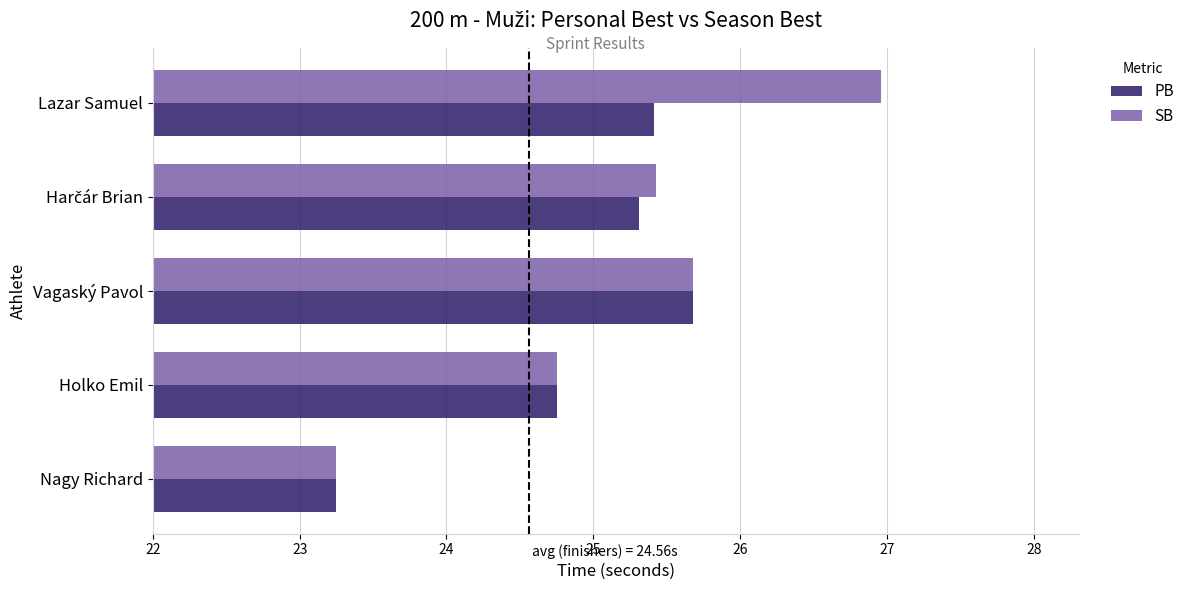

What is the total value across all series at Lazar Samuel?

52.4